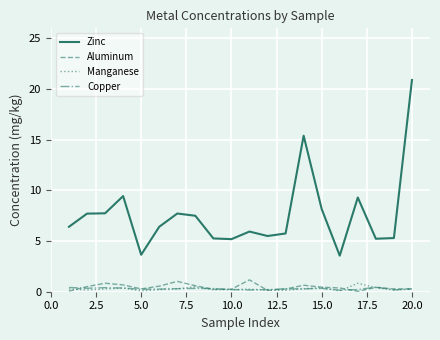

True or false: Copper has more than 2 points higher than both neighbors.

True